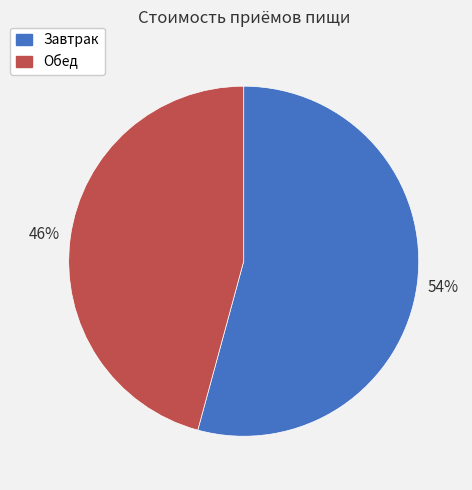

Combined, do Завтрак and Обед account for over 50%?

Yes